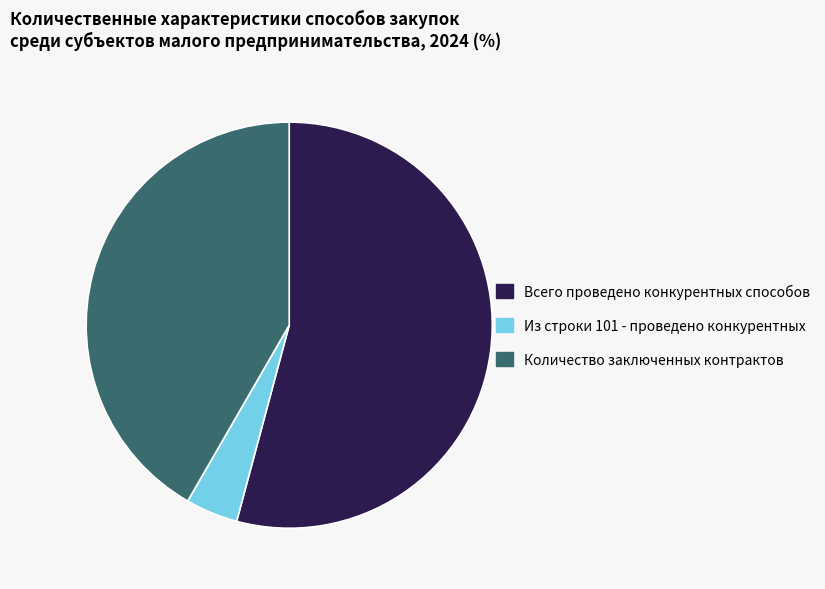

Do Всего проведено конкурентных способов and Количество заключенных контрактов together represent more than half of the pie?

Yes